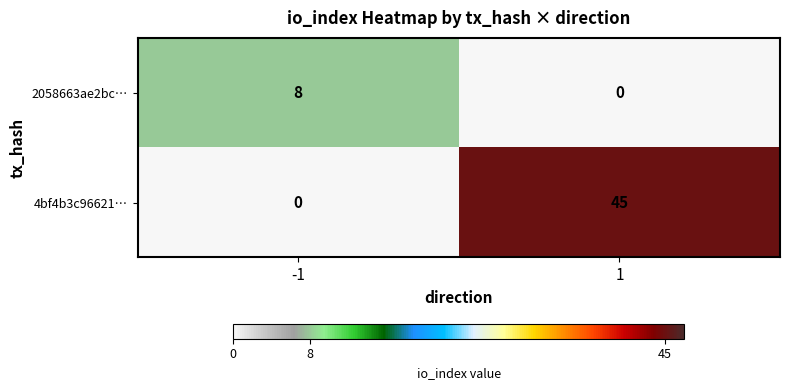

What value does the 4bf4b3c96621… series have at 1?

45